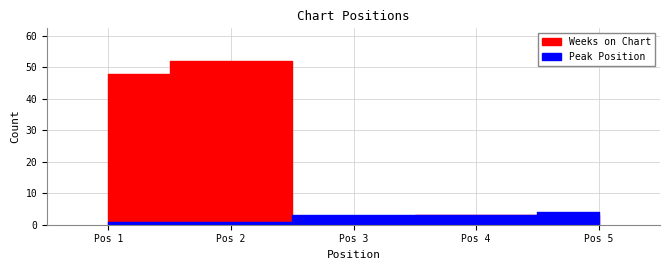

What are all the series names shown in the legend?

Weeks on Chart, Peak Position